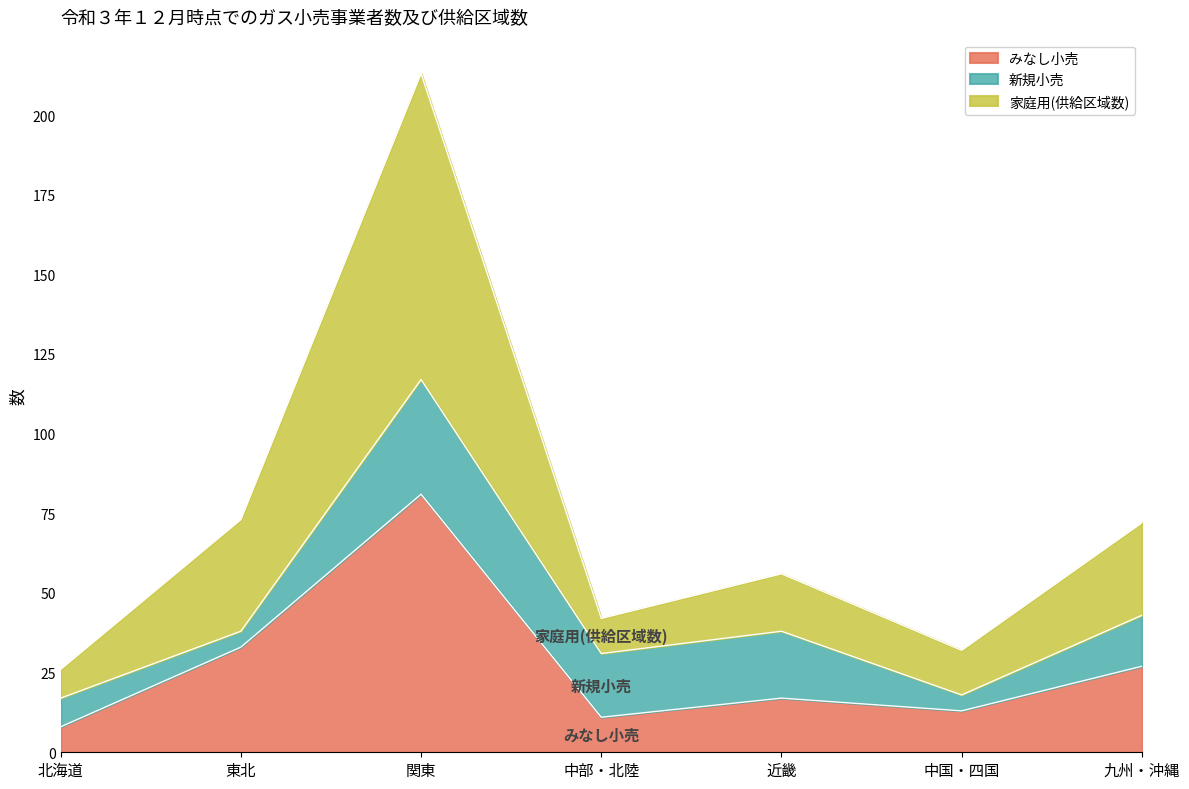

What is the value of the 家庭用(供給区域数) point at the 5th from the left?

56